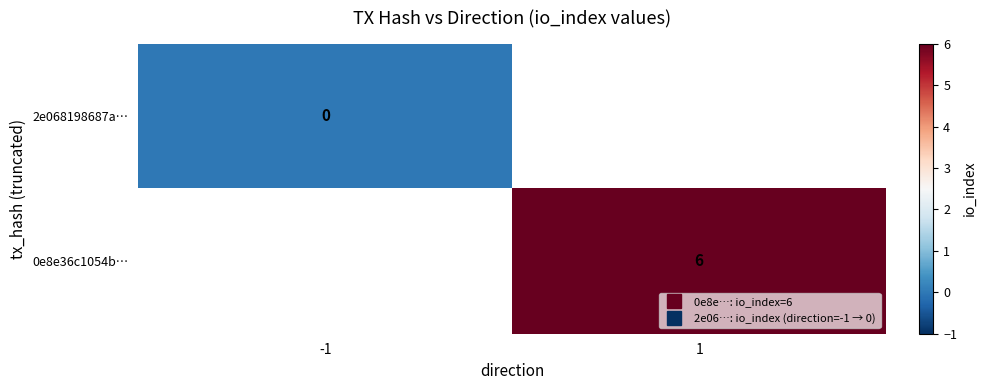

What is the maximum value shown in the chart?

6.0